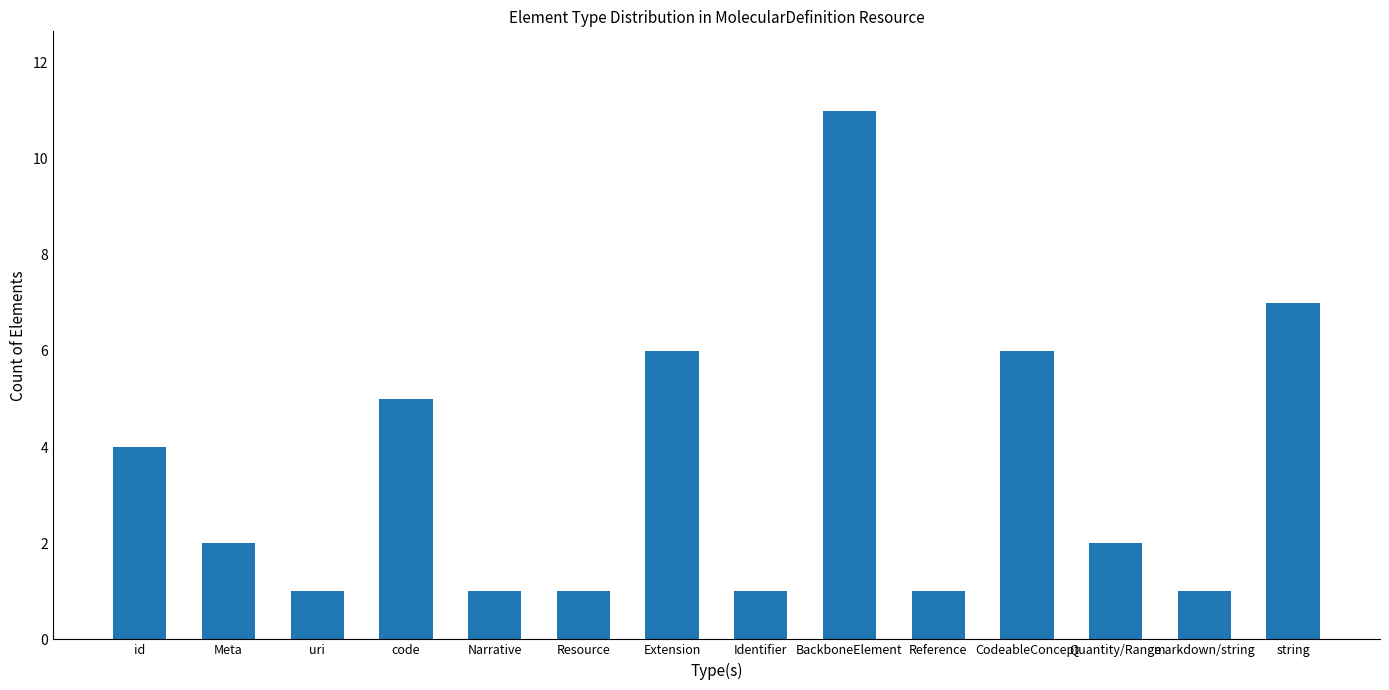

Count the number of categories in the chart.

14